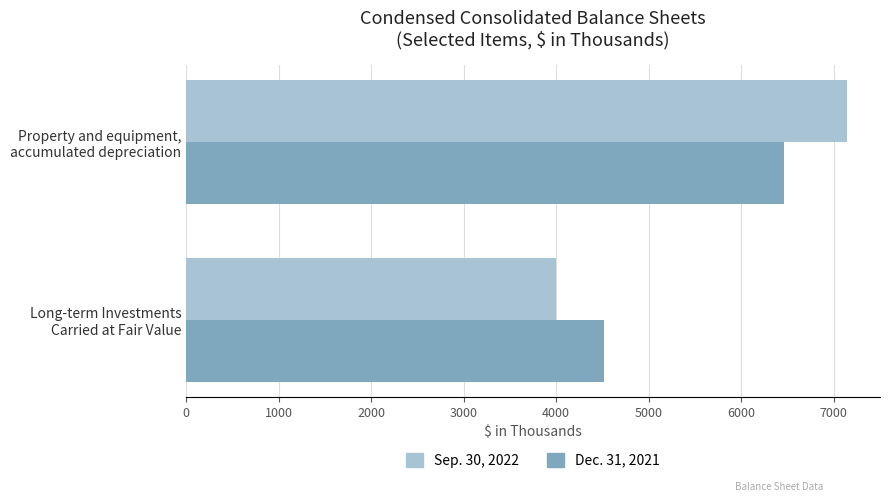

What is the lowest value of the Sep. 30, 2022 series?

4001